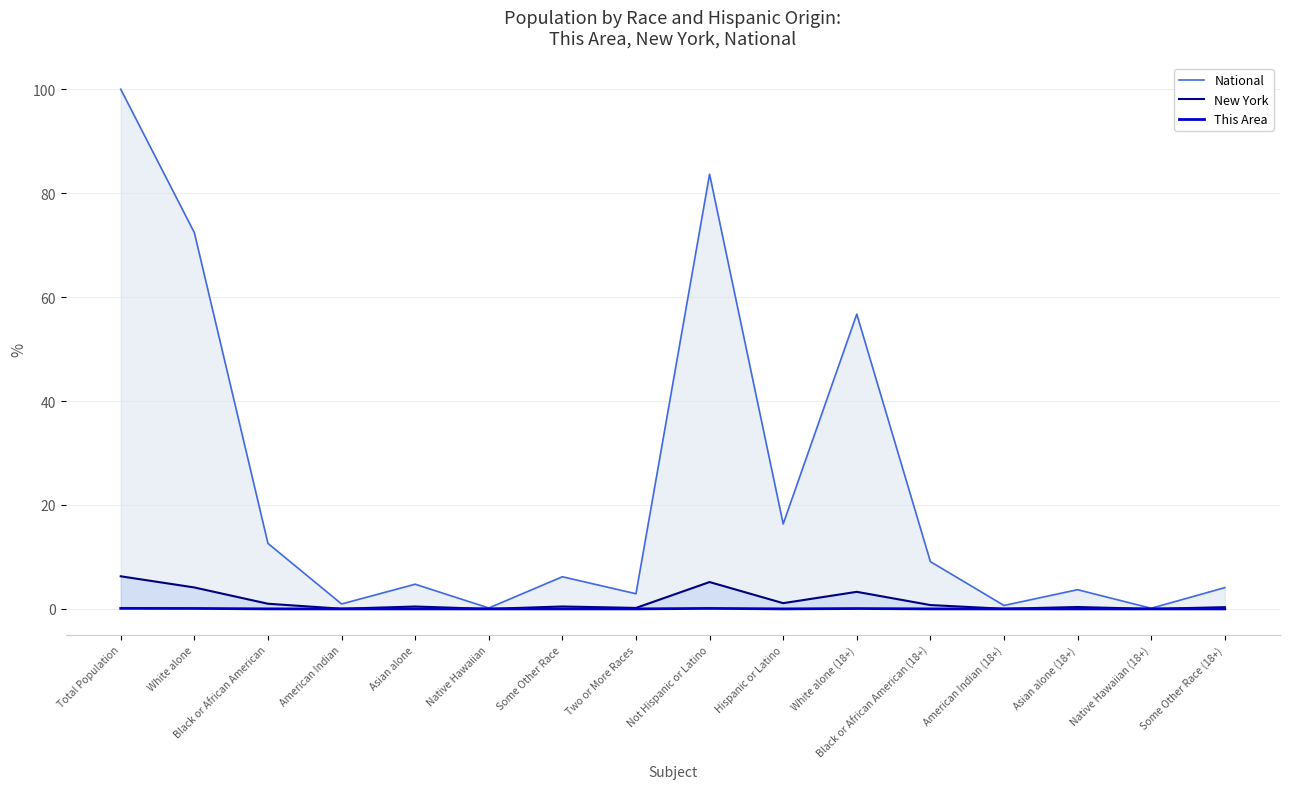

What position from the right is Native Hawaiian (18+)?

2